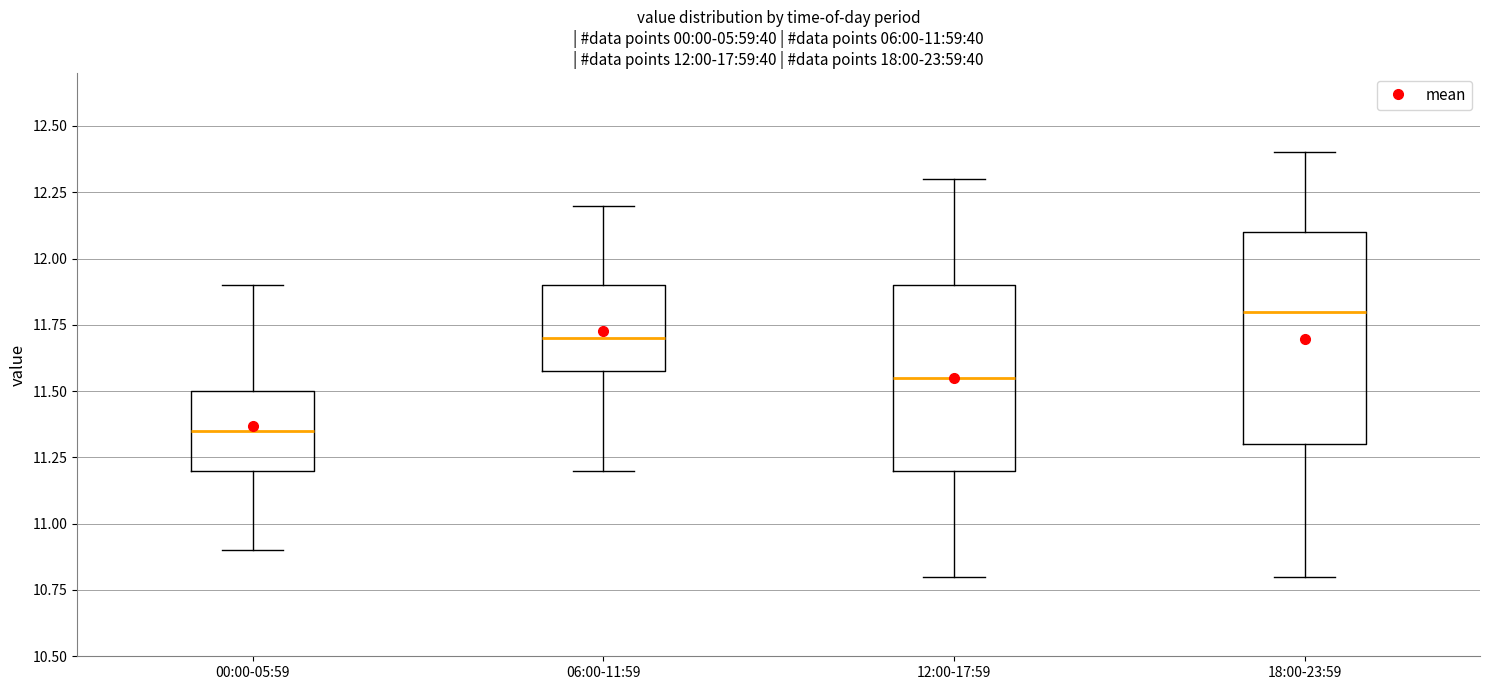

Which box is the tallest, from its lower edge to its upper edge?

18:00-23:59